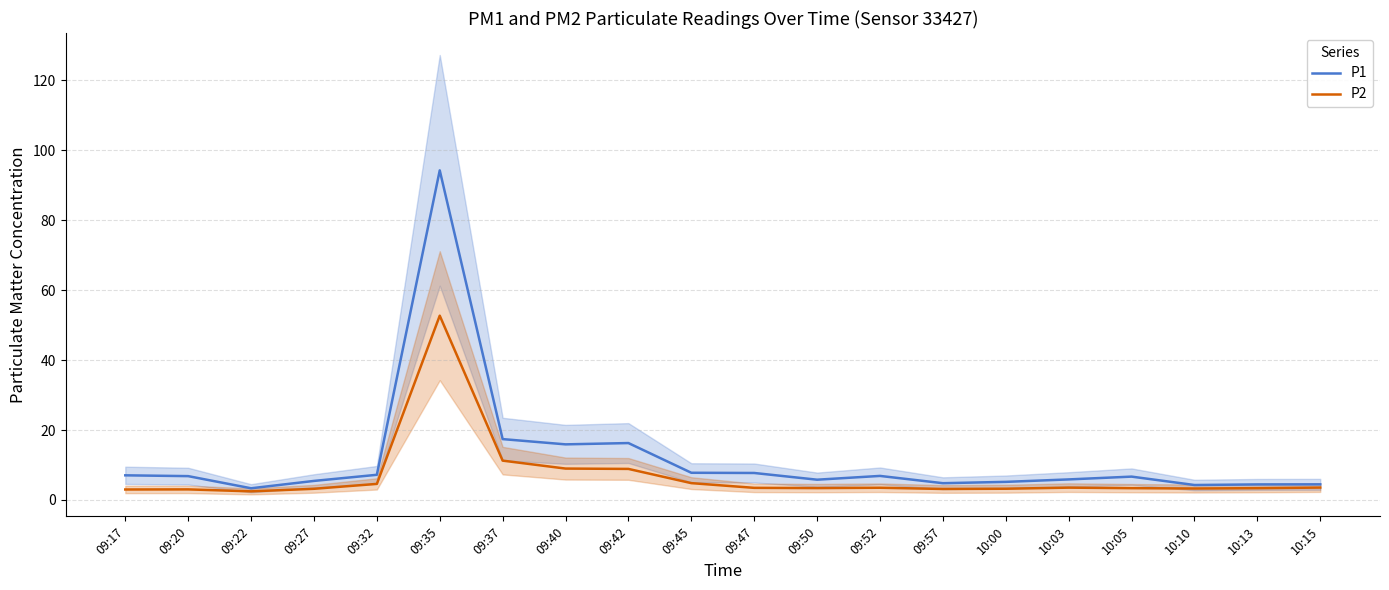

What is the average value of the P1 series?

11.9